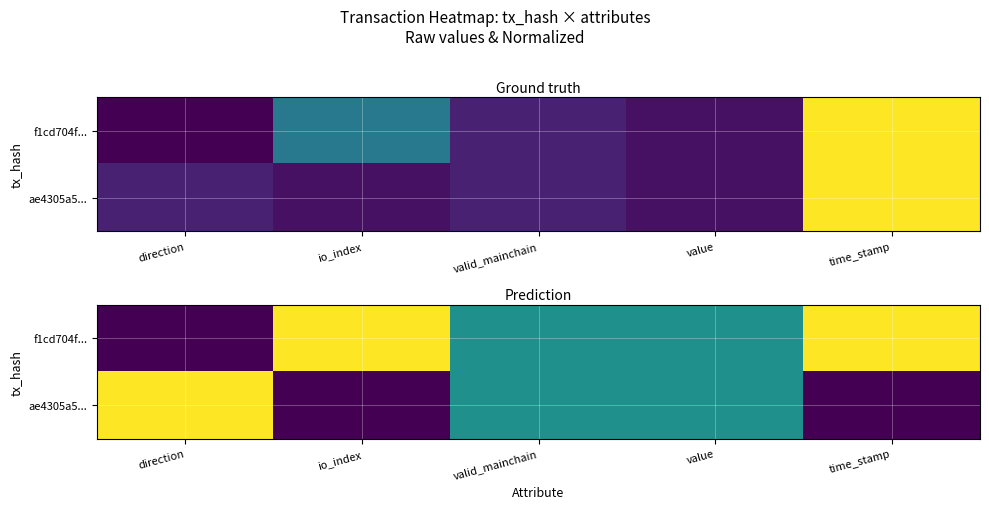

What is the sum of the ae4305a5... values at direction and value?

1.5